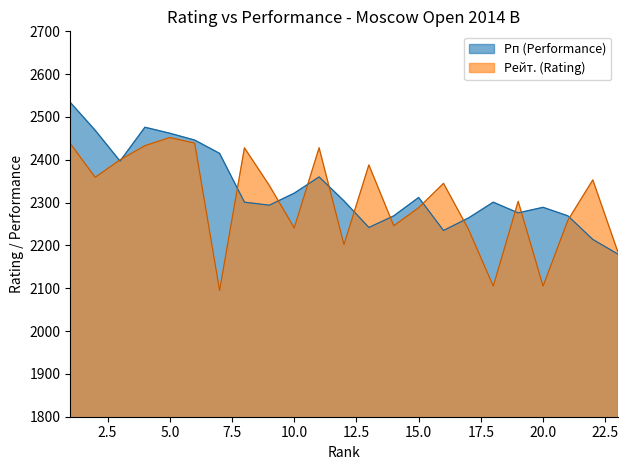

What is the lowest value of the Рейт. series?

2095